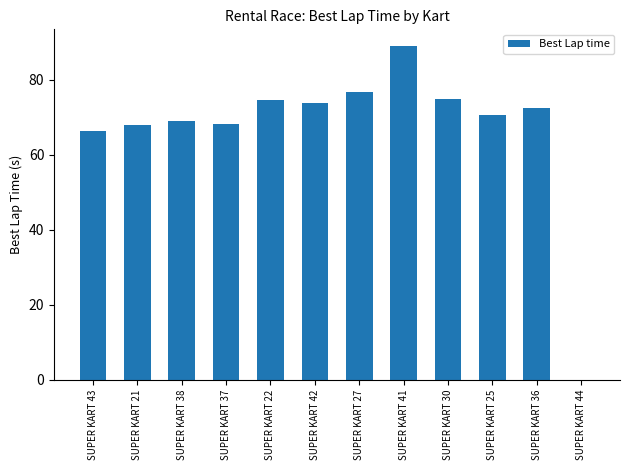

The value at SUPER KART 43 is 66.4. True or false?

True